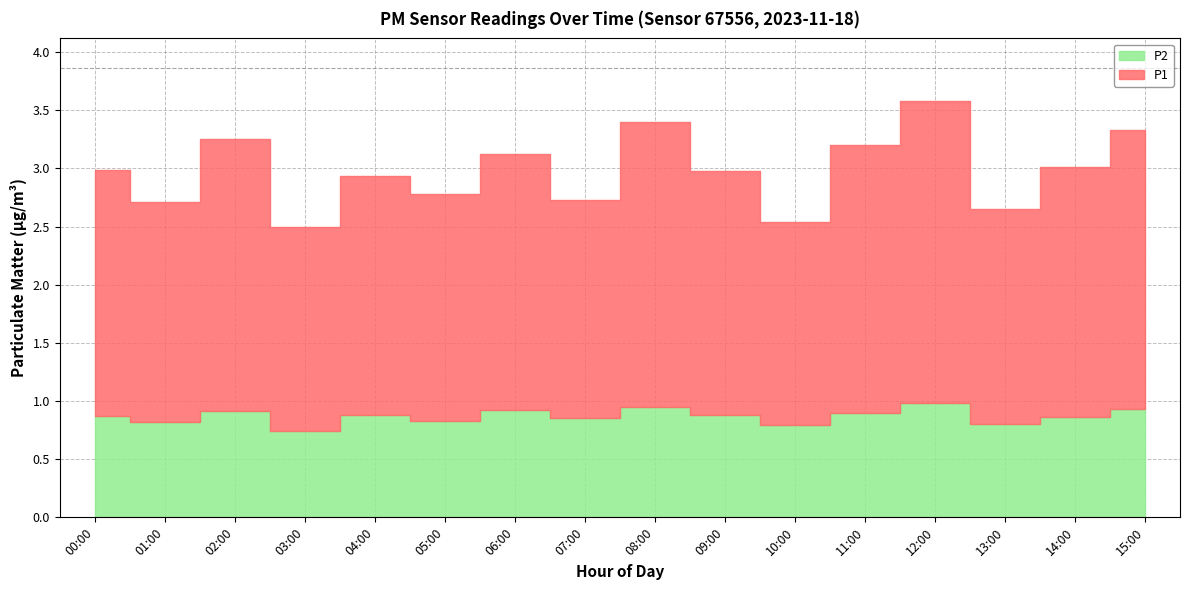

Between 01:00 and 04:00, which series saw the biggest shift?

P1